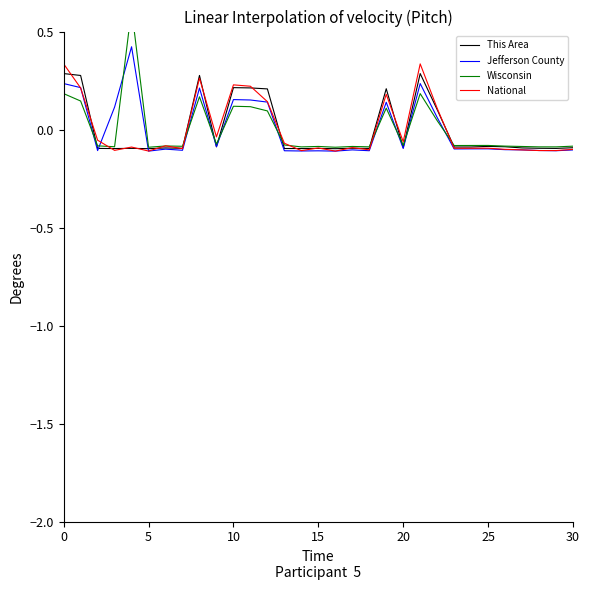

Is this an area chart (filled region under the line)?

No